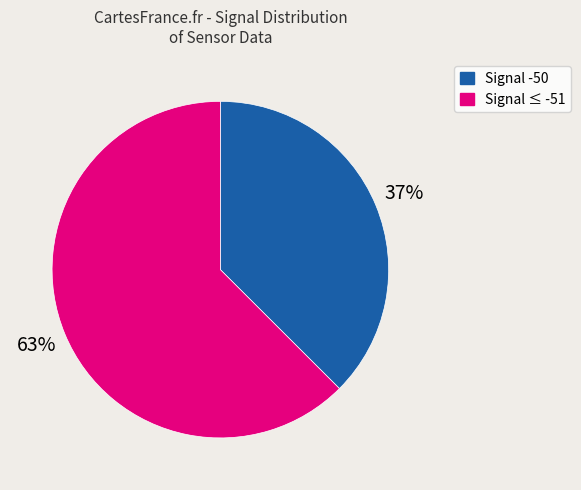

To the nearest percent, what is the average slice percentage?

50%